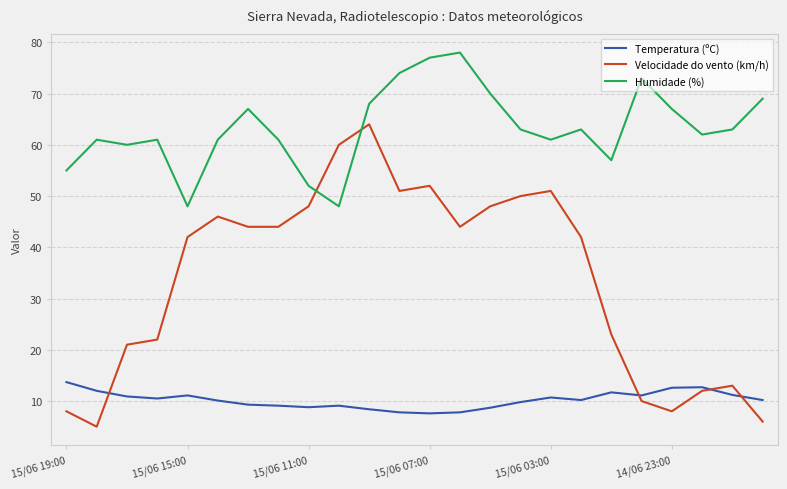

In Humidade (%), how many points are higher than both neighbors (excluding endpoints)?

6